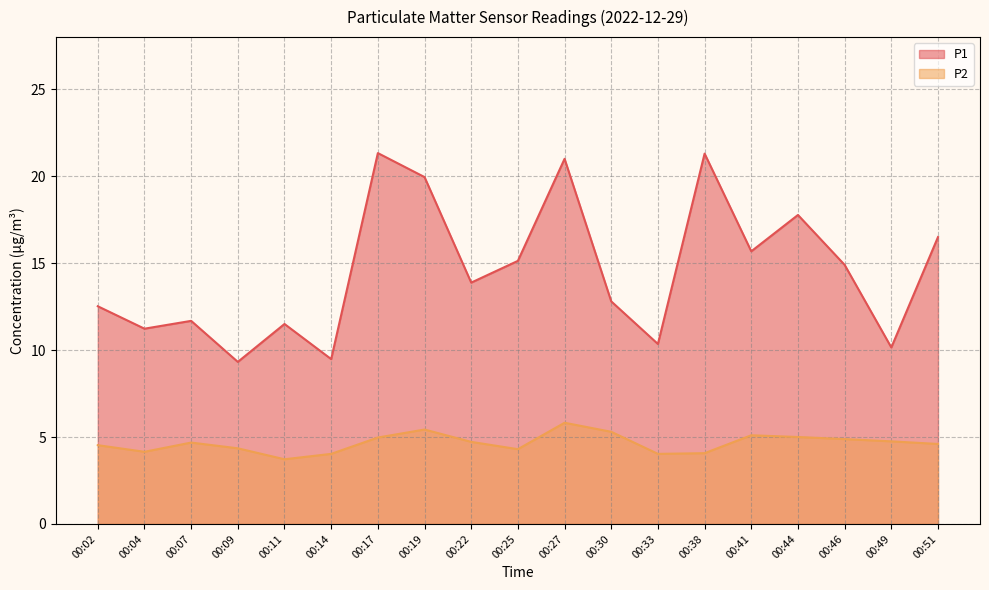

How many series are shown in this chart?

2